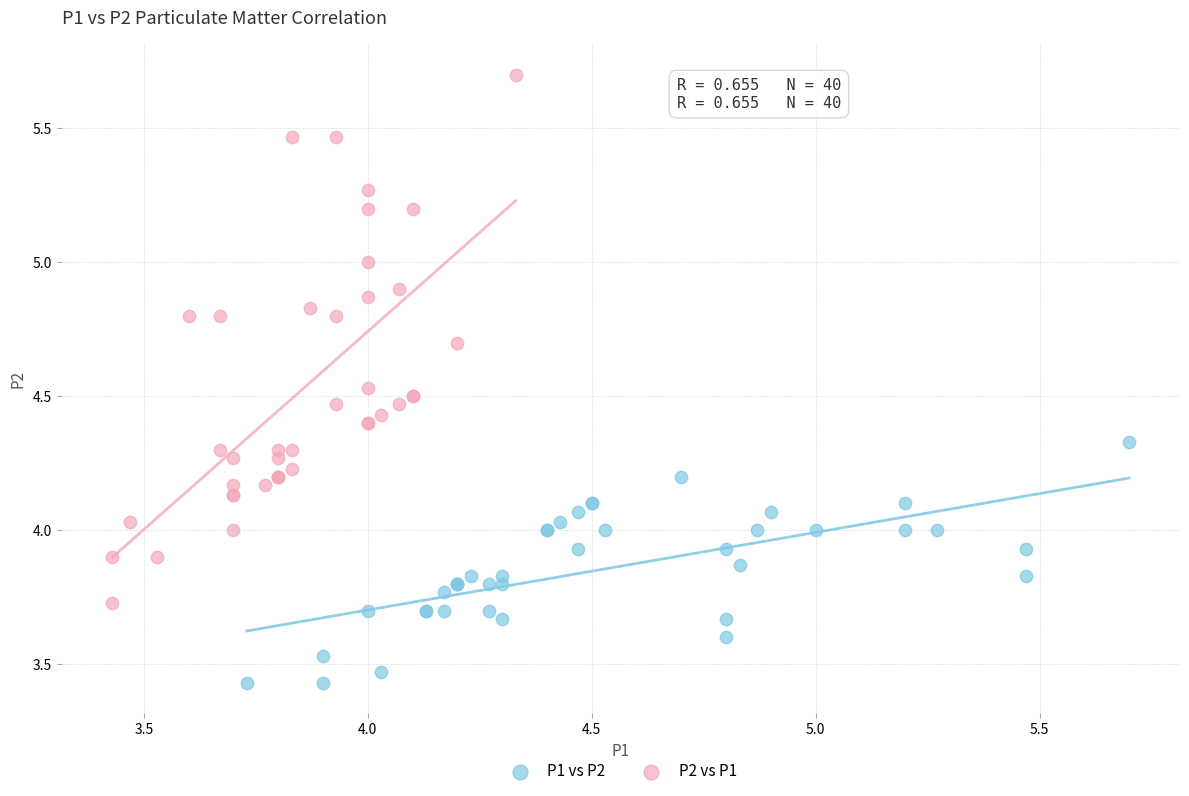

Which series contains the lowest Y value?

P1 vs P2